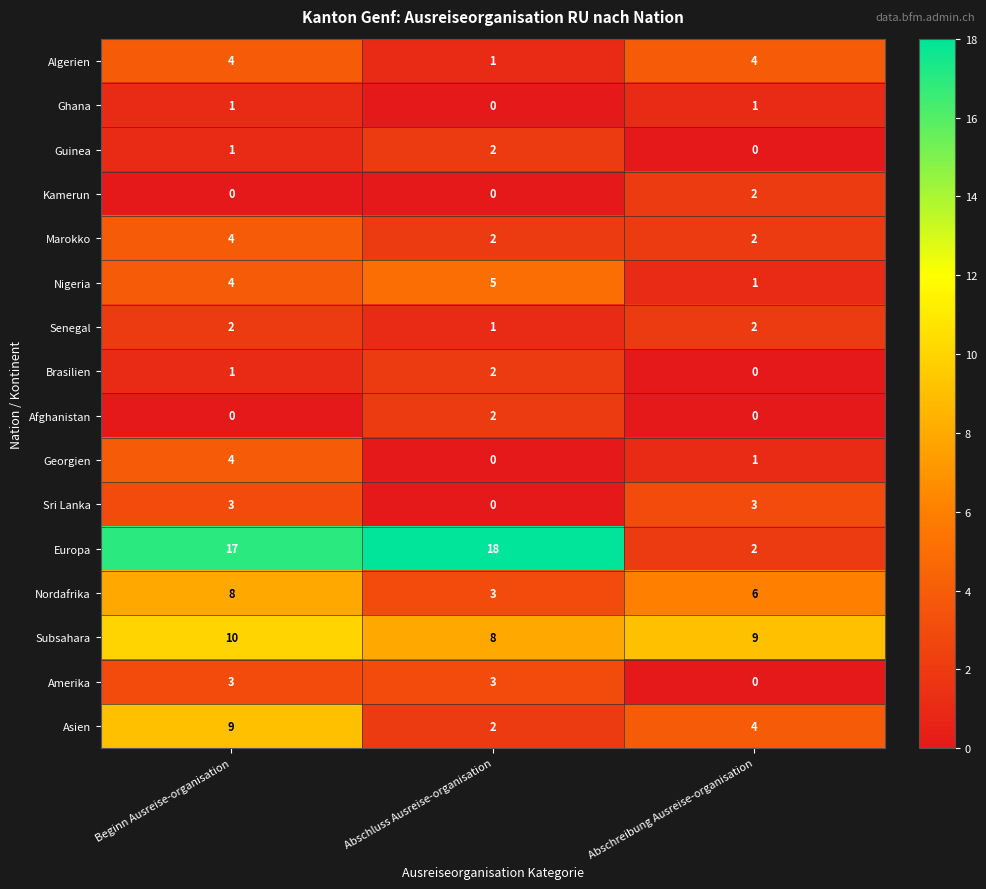

What is the difference between the maximum and minimum values in the Europa series?

16